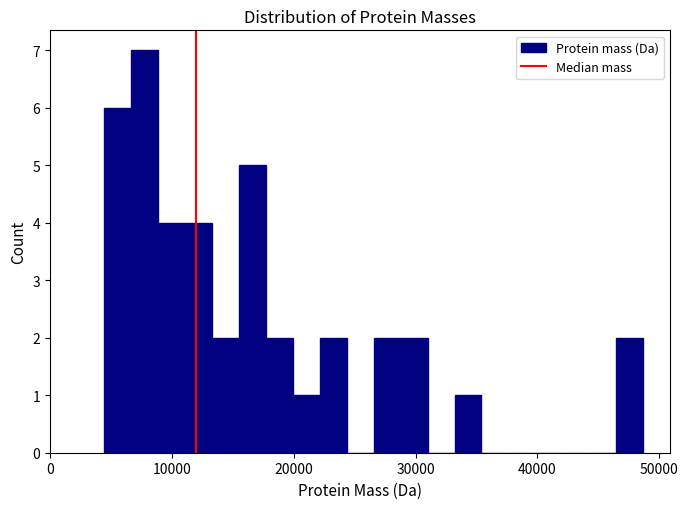

Read against the x-axis, roughly where is the centre of the tallest bar?

8000